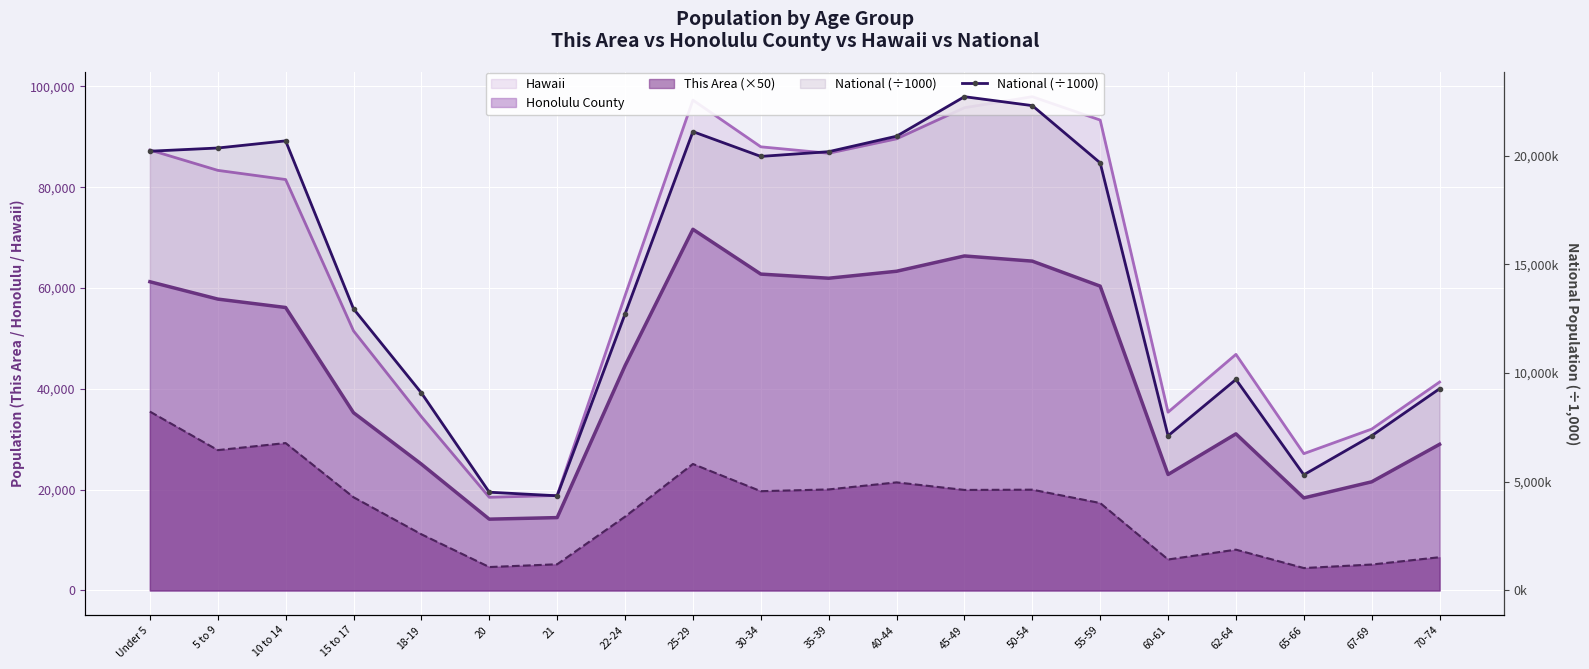

List the labels in order of value, largest first.

45-49, 50-54, 25-29, 40-44, 10 to 14, 5 to 9, Under 5, 35-39, 30-34, 55-59, 15 to 17, 22-24, 62-64, 70-74, 18-19, 67-69, 60-61, 65-66, 20, 21